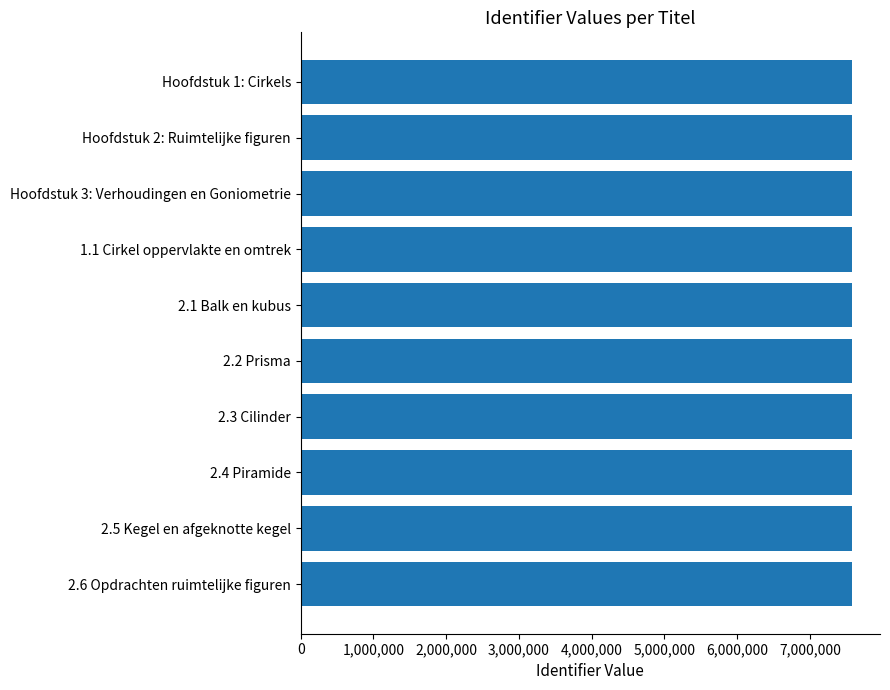

How many categories are shown in the chart?

10